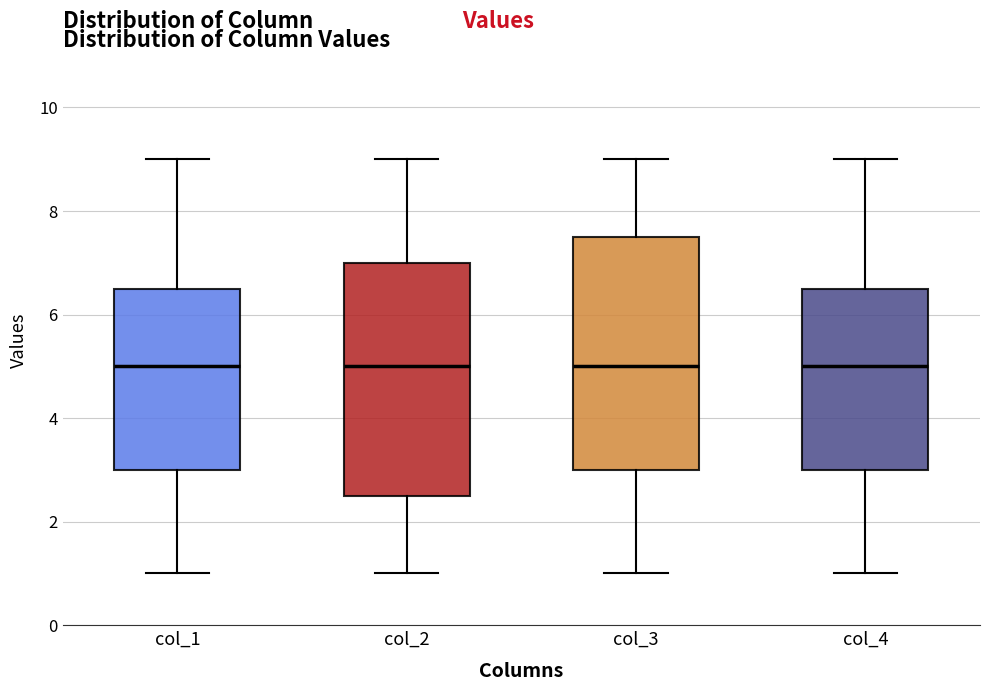

Where does the lower whisker of the box for col_4 end on the y-axis? The values are not printed on the chart, so give them approximately, as read against the axis.

1.0